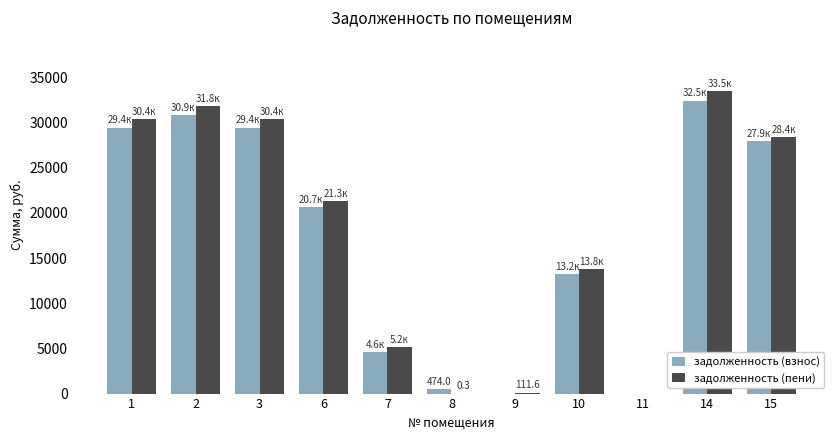

Between 8 and 15, which series saw the biggest shift?

задолженность (пени)